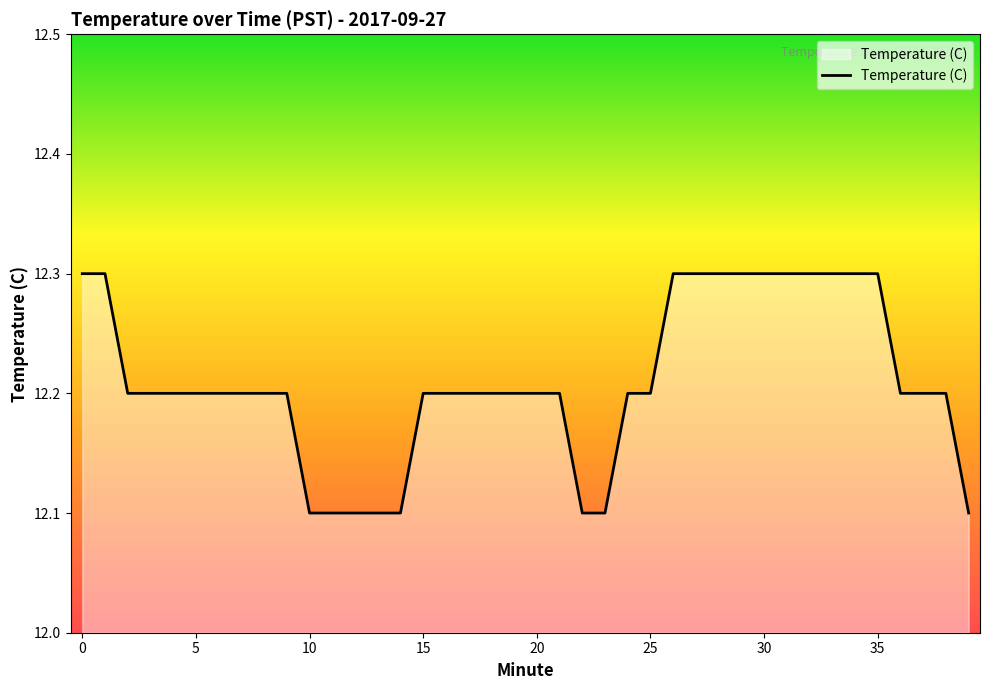

What is the greatest value displayed?

12.3